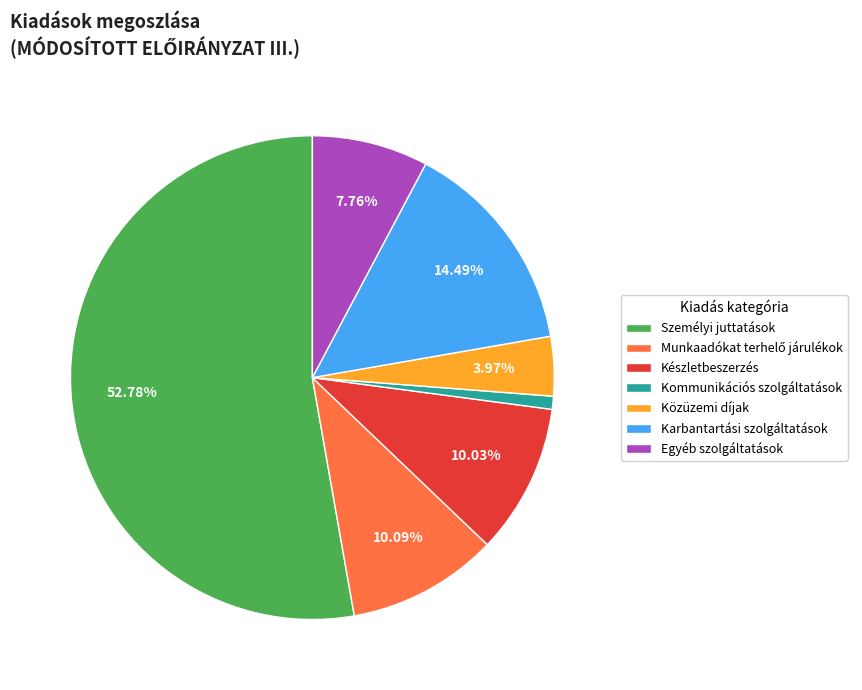

Which has a higher value, Készletbeszerzés or Személyi juttatások?

Személyi juttatások